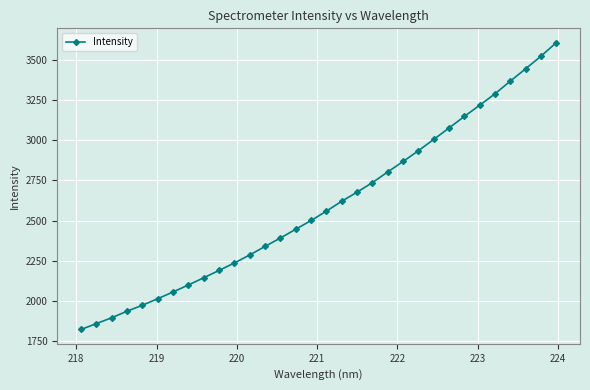

True or false: there are more than 2 points higher than both neighbors.

False